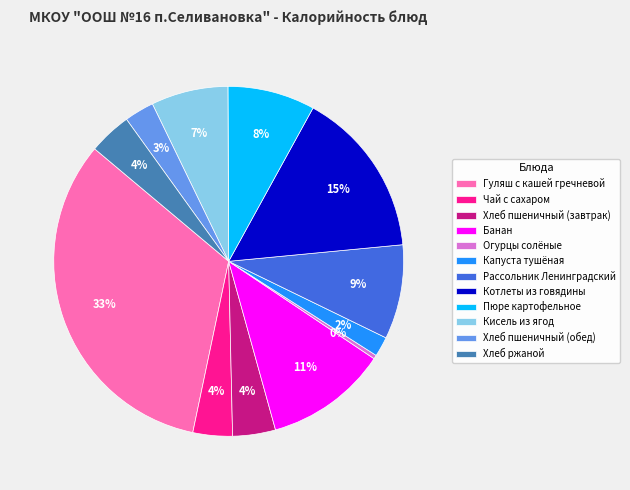

What is the smallest slice in the pie chart?

Огурцы солёные